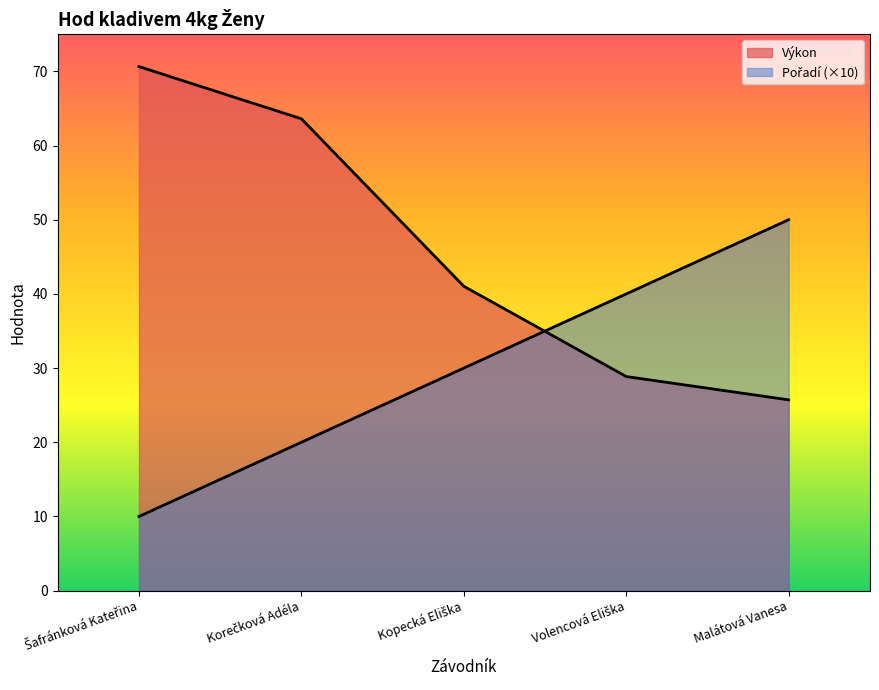

What is the minimum value shown in the chart?

10.0